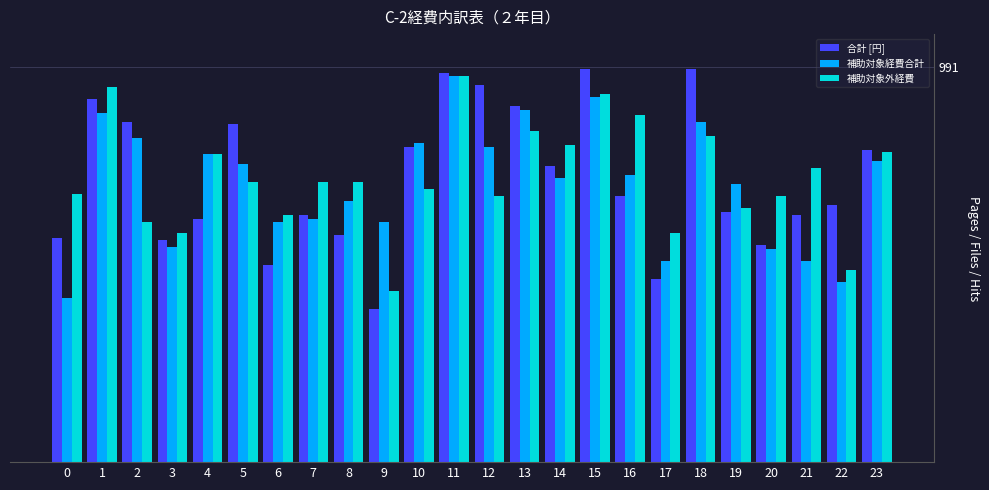

Which series has the widest spread of values?

合計 [円]